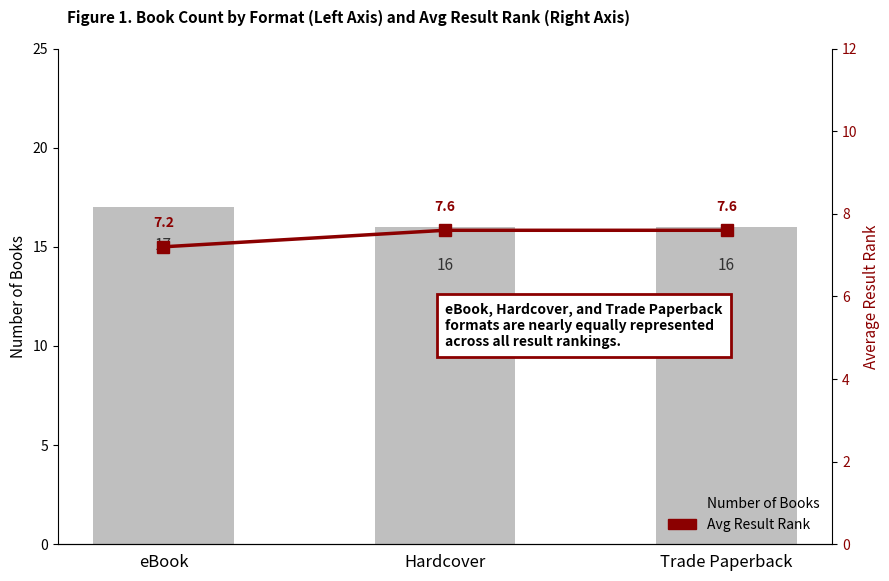

Rank the series by their average value, from lowest to highest.

Avg Result Rank, Number of Books